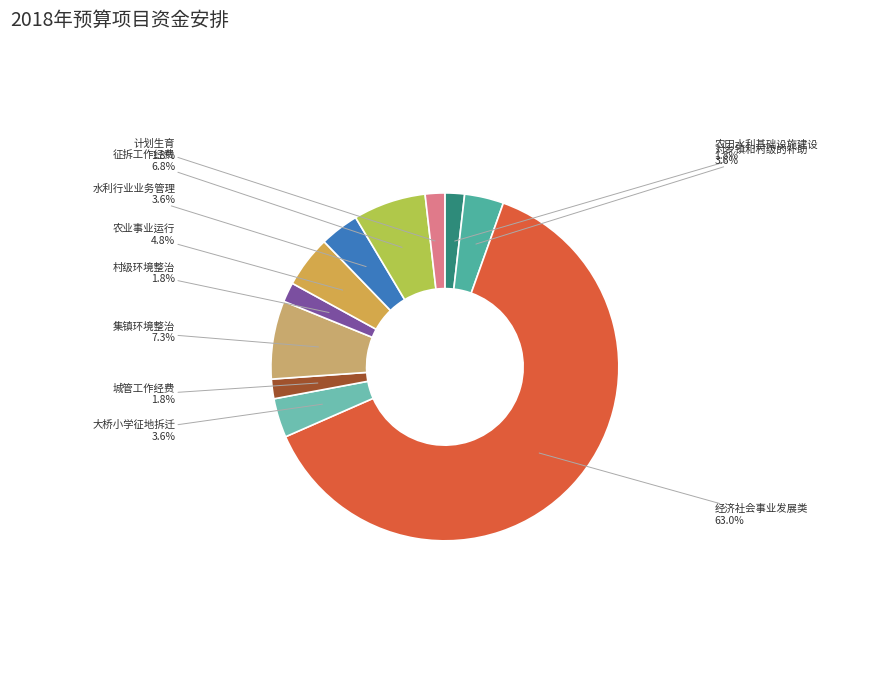

Does any single category account for the majority?

Yes